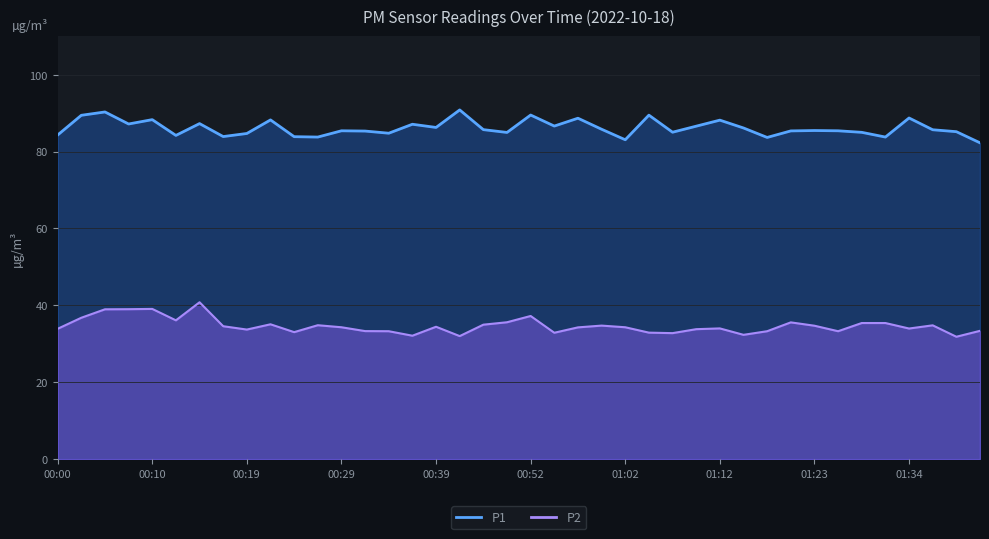

True or false: P1 and P2 intersect in this chart.

False